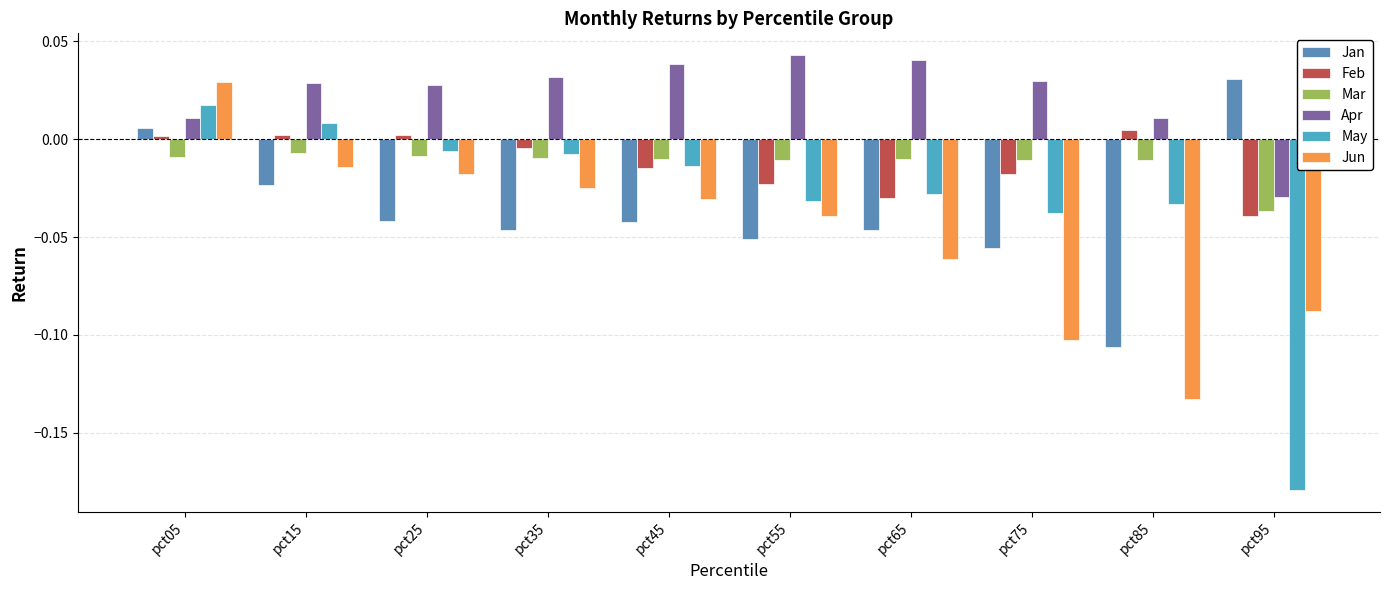

Which label corresponds to the largest value in the chart?

pct55